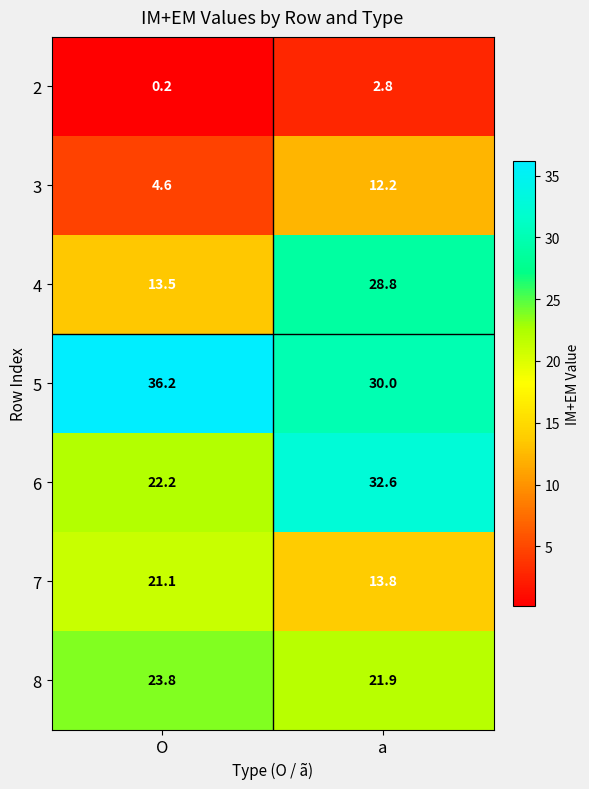

What is the difference between the maximum and minimum values in the 3 series?

7.6